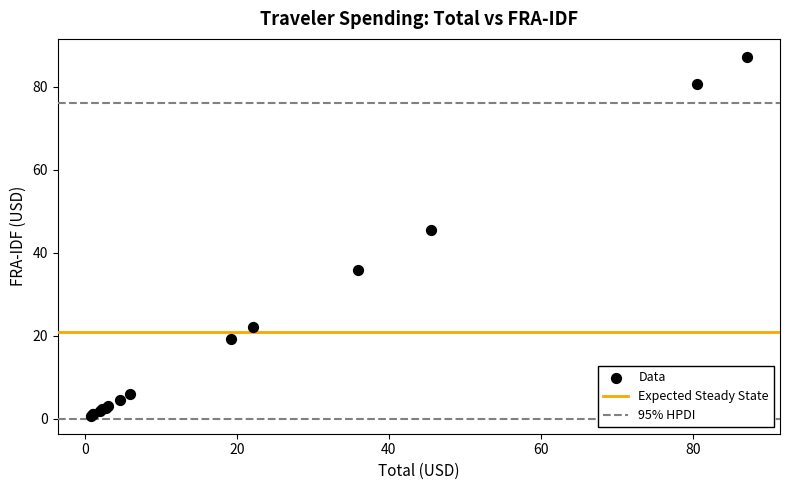

What Y value in the scatter plot is closest to 43?

45.5